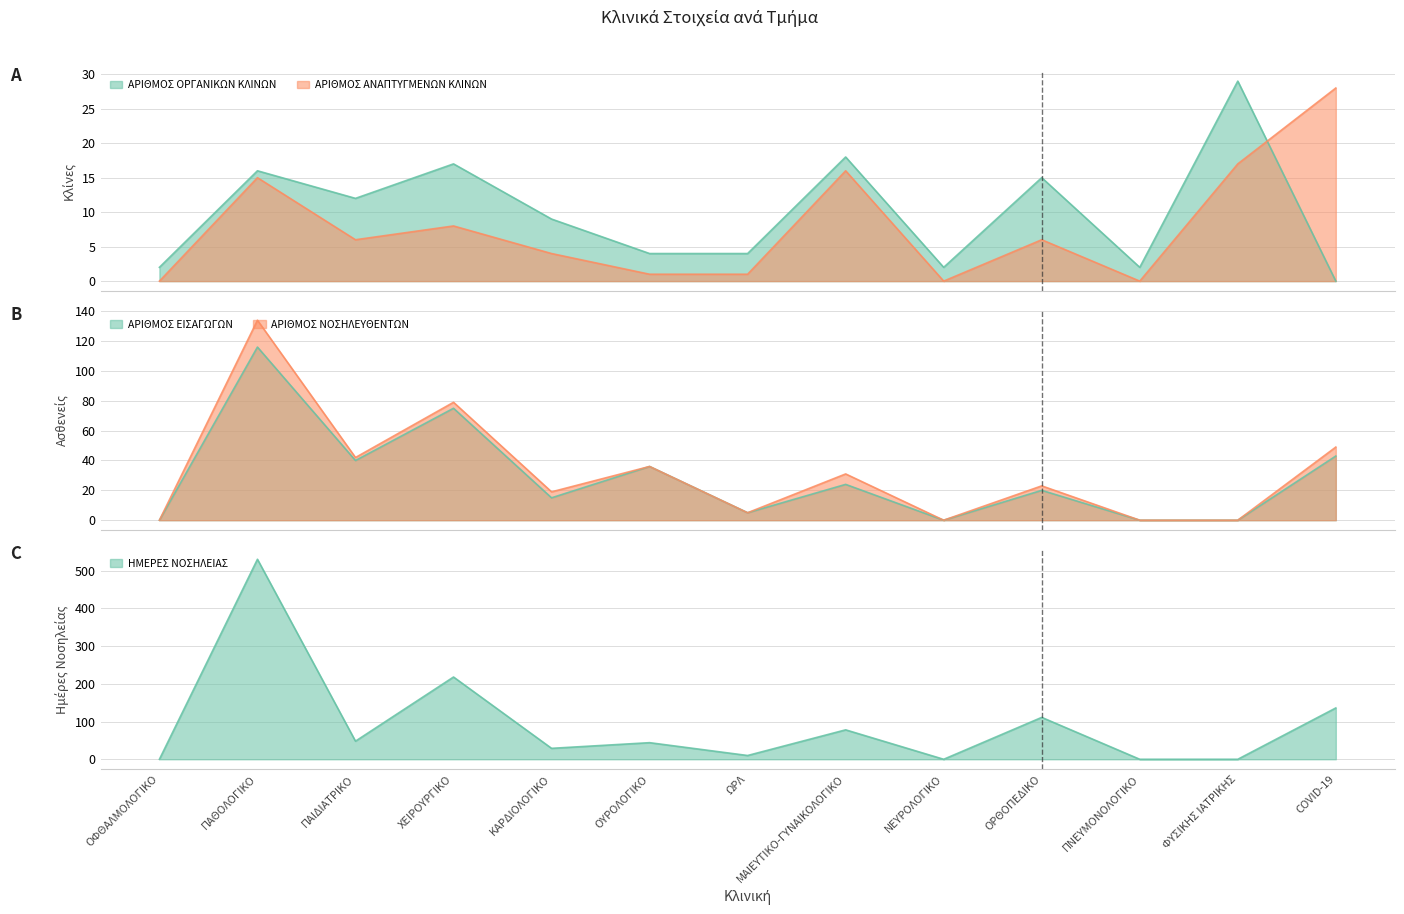

What position from the left is ΟΡΘΟΠΕΔΙΚΟ?

10